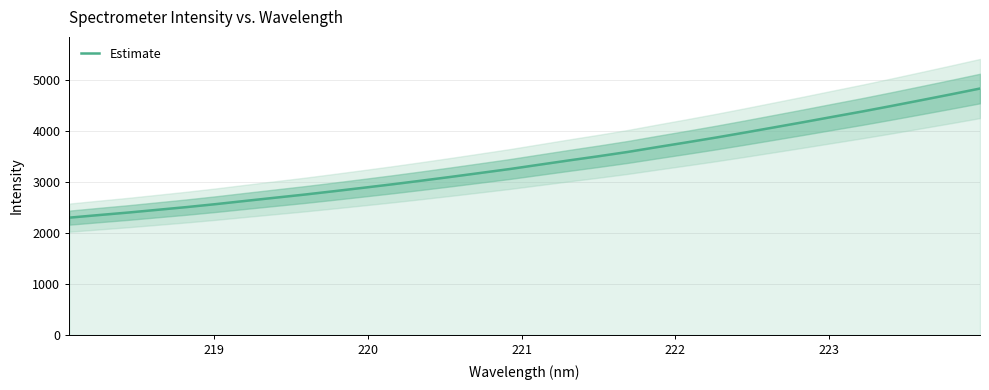

How many distinct data groups are displayed?

1